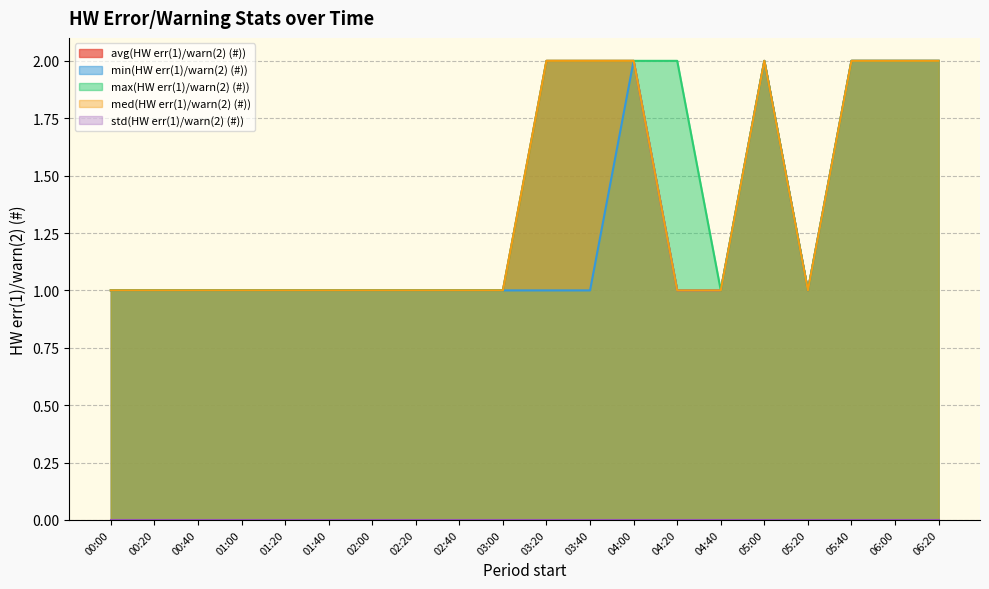

At how many categories does at least one series exceed 1?

8